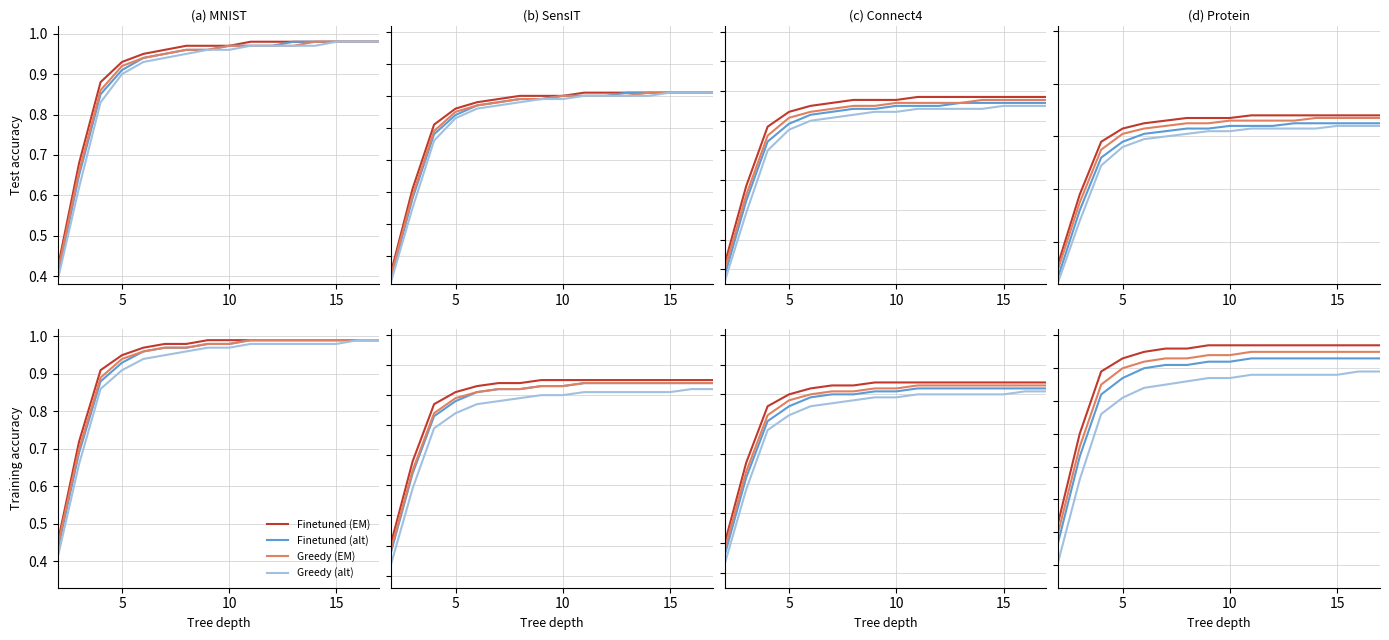

Which series has the largest total across all categories?

Finetuned (EM)